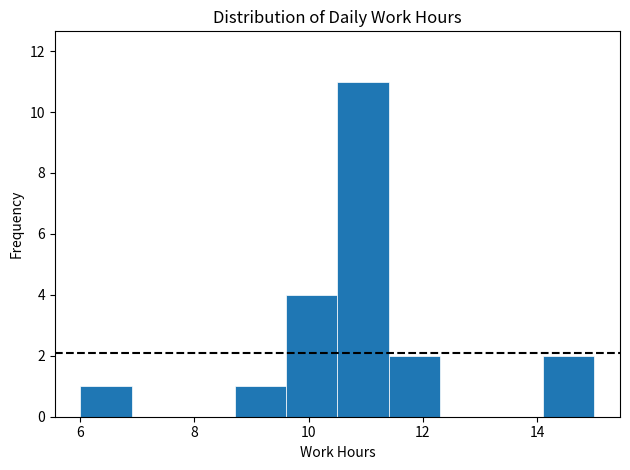

Which range on the x-axis has the tallest bar?

10.6 to 11.4